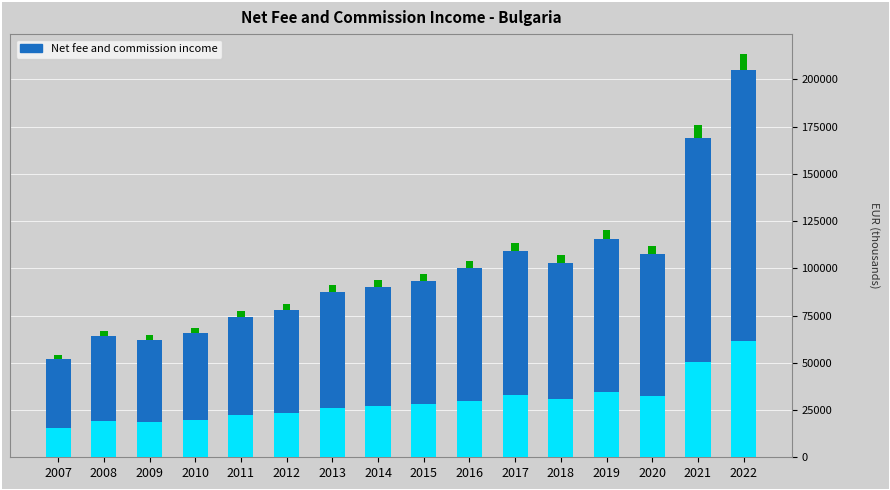

What is the change in value from 2007 to 2020?

+55302